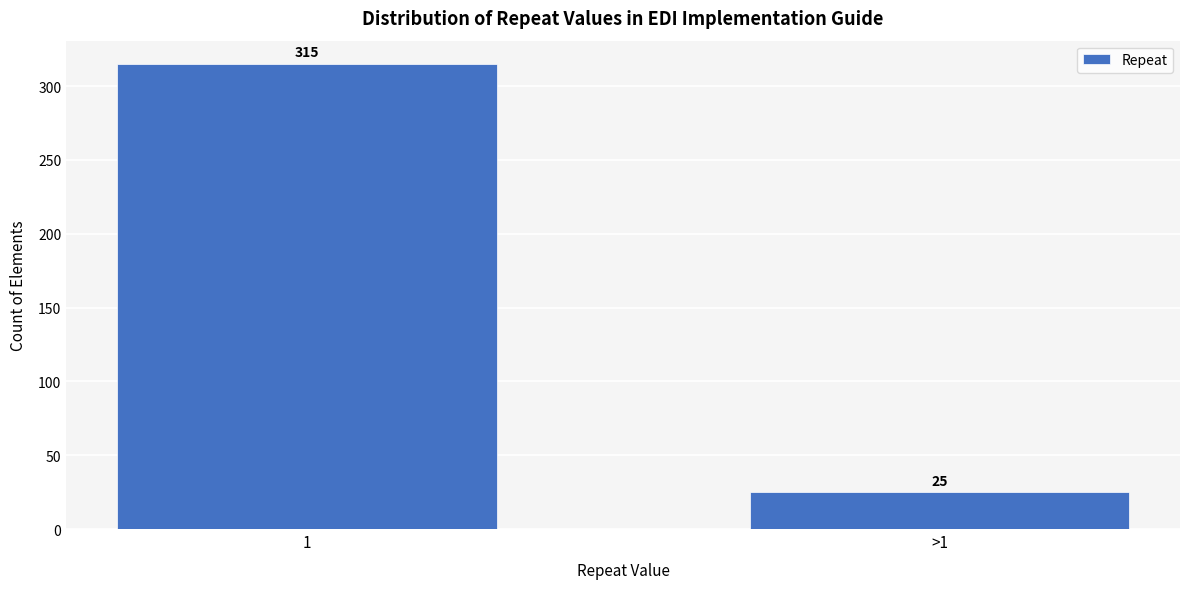

Reading left to right, extract all data points from this chart.

1=315	>1=25